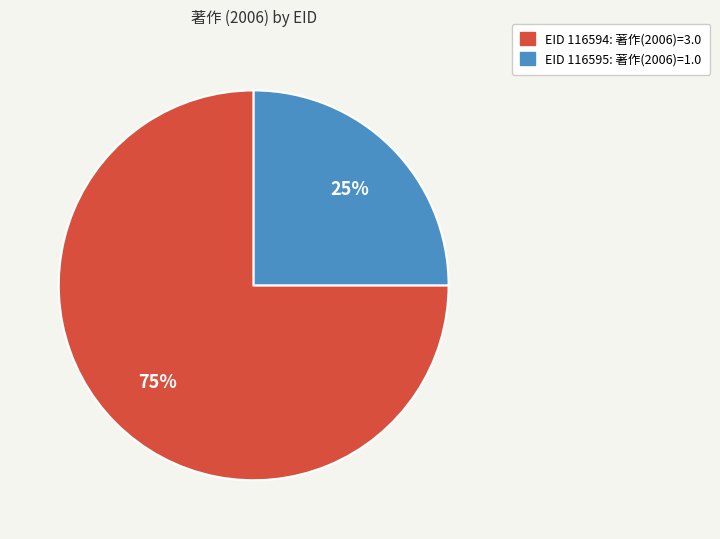

Is there a majority slice in this chart?

Yes